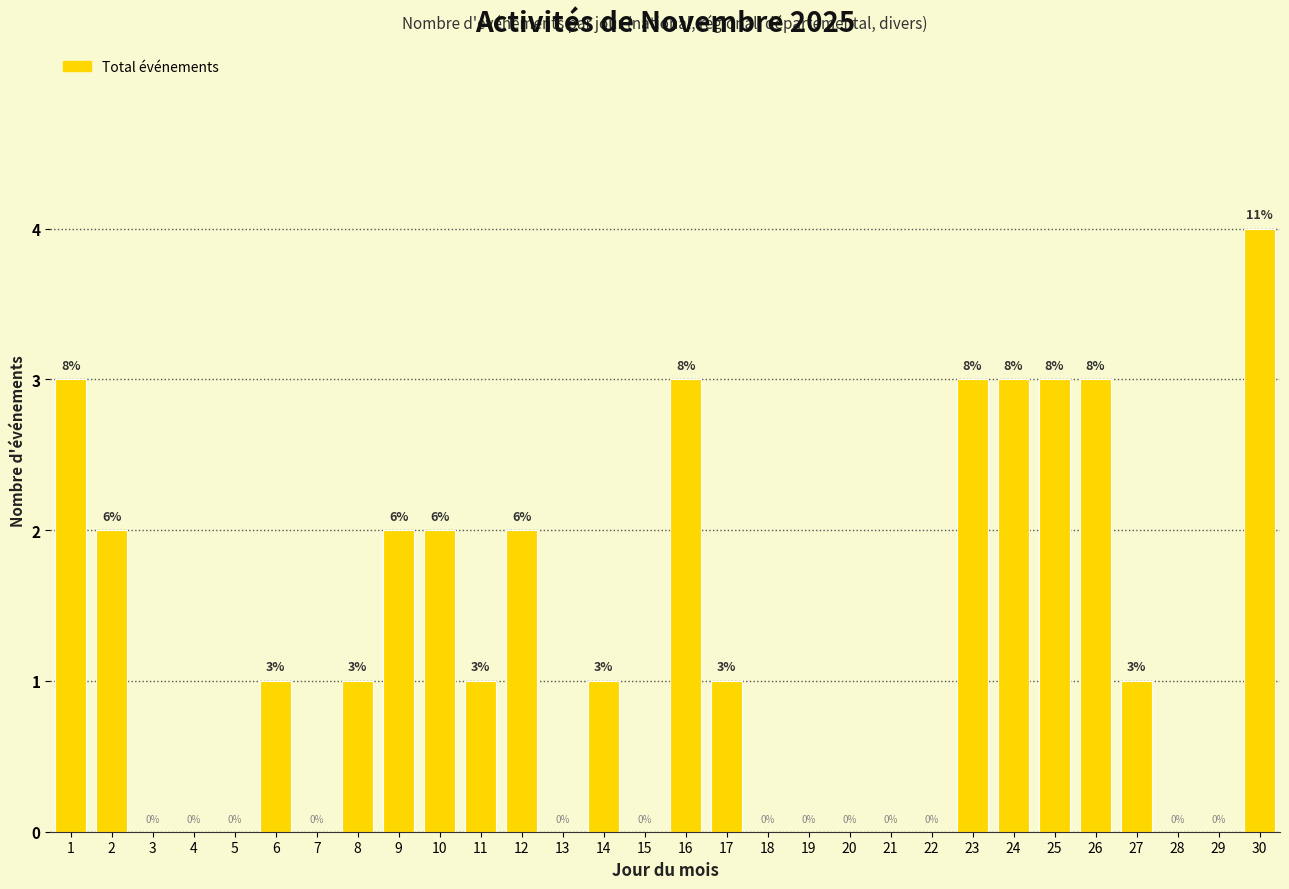

Reading left to right, transcribe all the data shown in this chart.

1=3	2=2	3=0	4=0	5=0	6=1	7=0	8=1	9=2	10=2	11=1	12=2	13=0	14=1	15=0	16=3	17=1	18=0	19=0	20=0	21=0	22=0	23=3	24=3	25=3	26=3	27=1	28=0	29=0	30=4